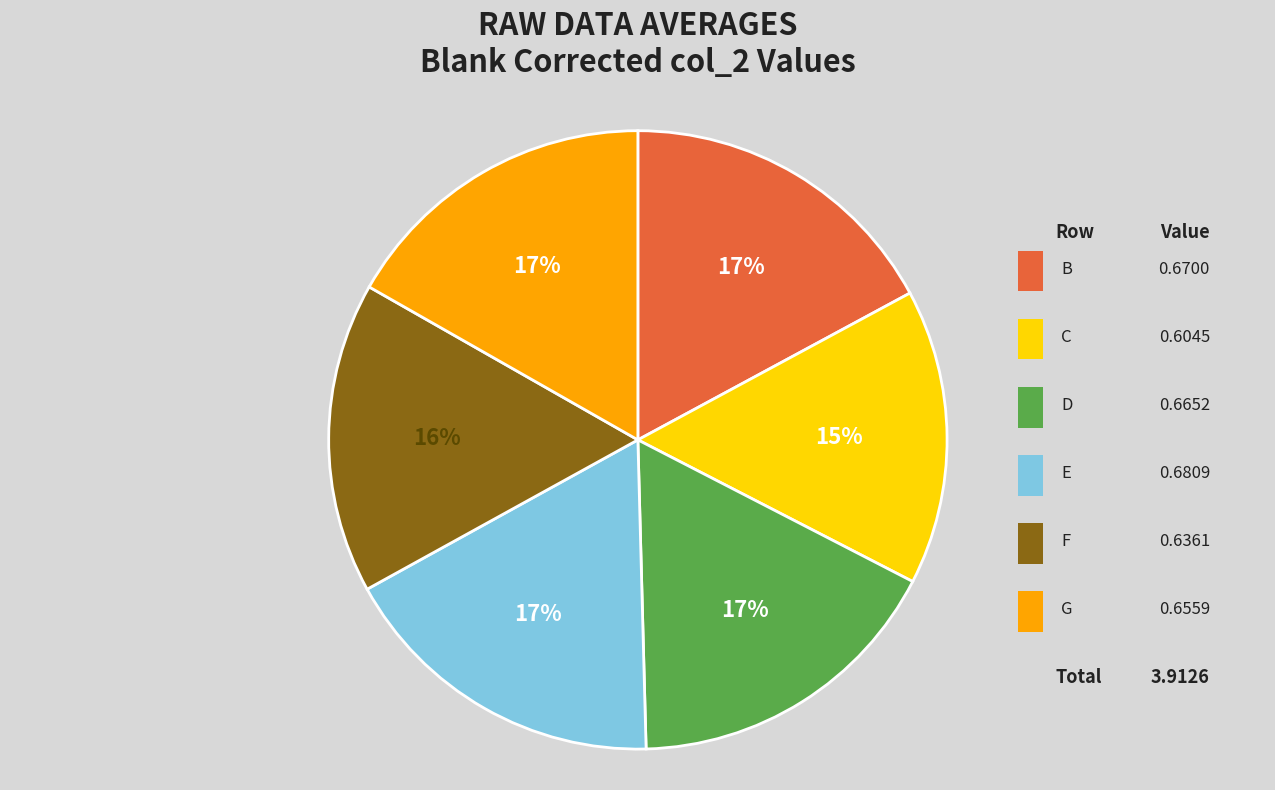

To the nearest percent, what is the difference between the largest and smallest slice percentages?

2%